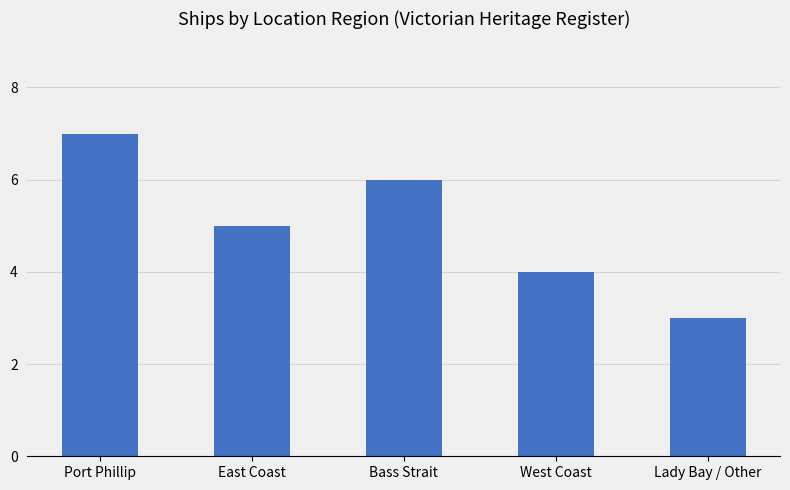

The value at Bass Strait is 6. True or false?

True